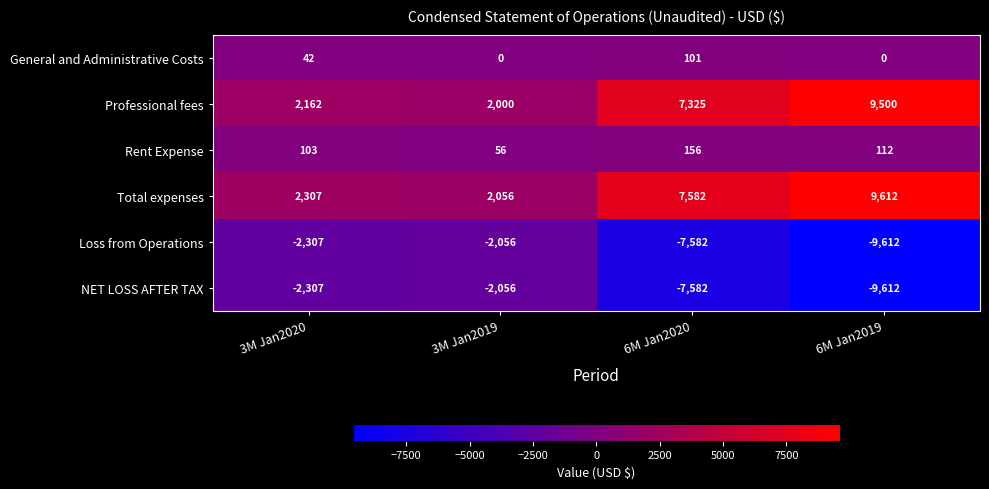

The value of Total expenses at 3M Jan2020 is 2307. True or false?

True